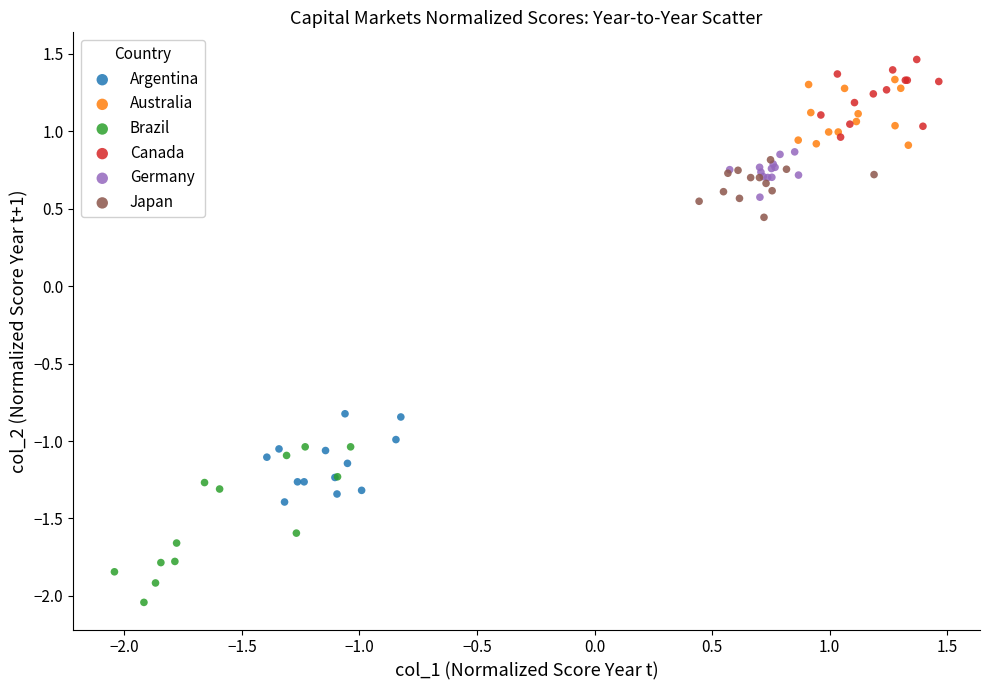

What are all the series names shown in the legend?

Argentina, Australia, Brazil, Canada, Germany, Japan